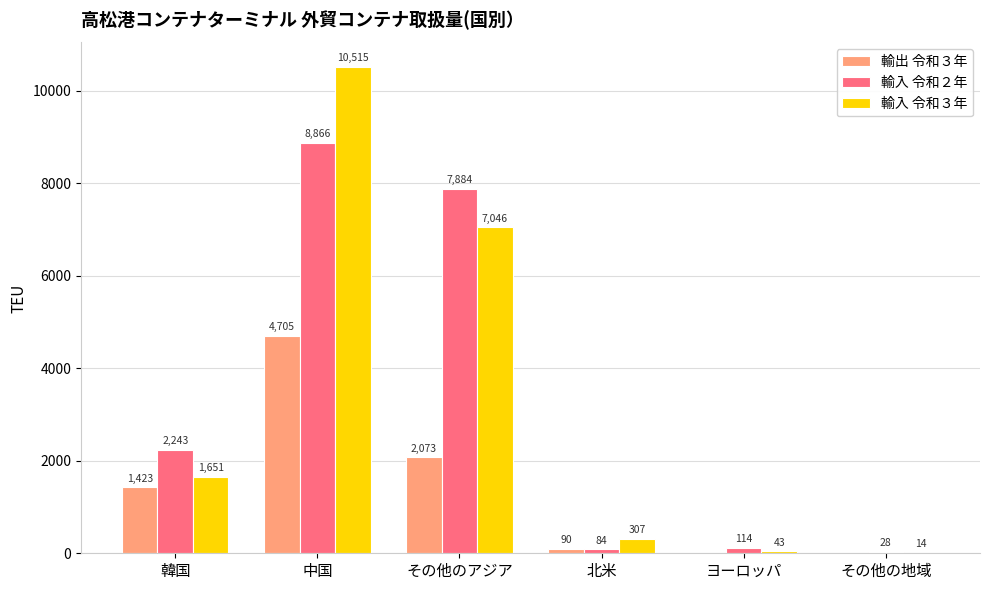

Read the 輸入 令和２年 value at 中国, to the nearest 10.

8870